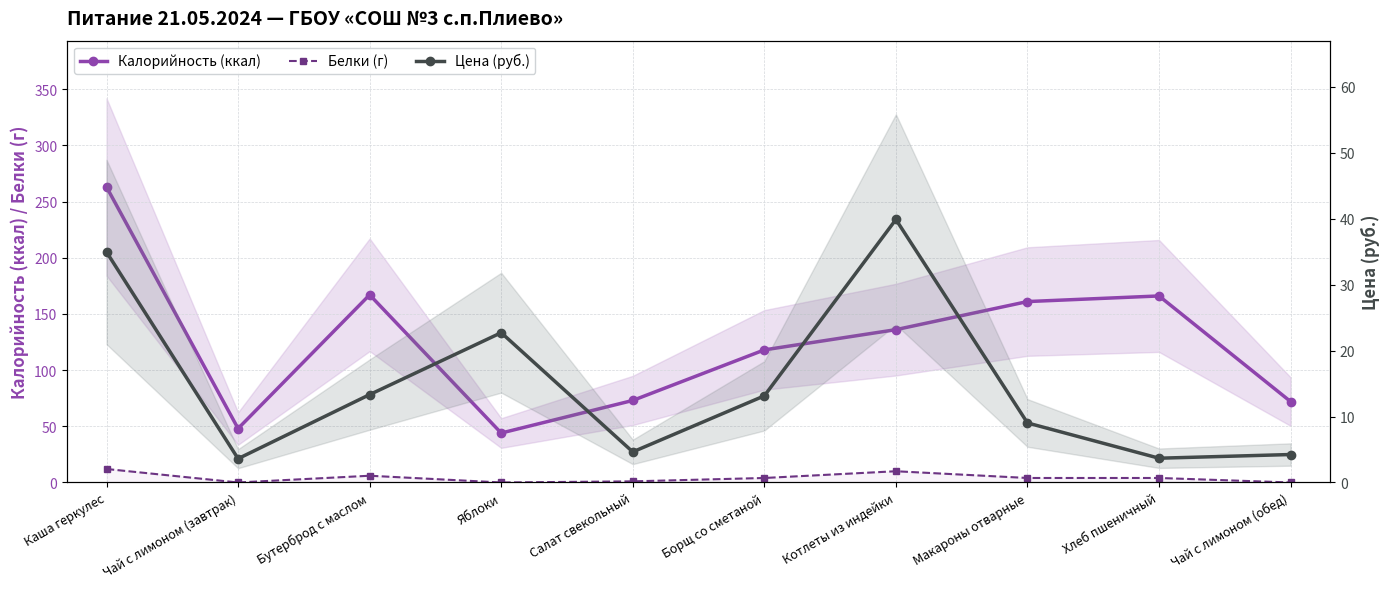

At which label does Цена (руб.) first exceed 13?

Каша геркулес